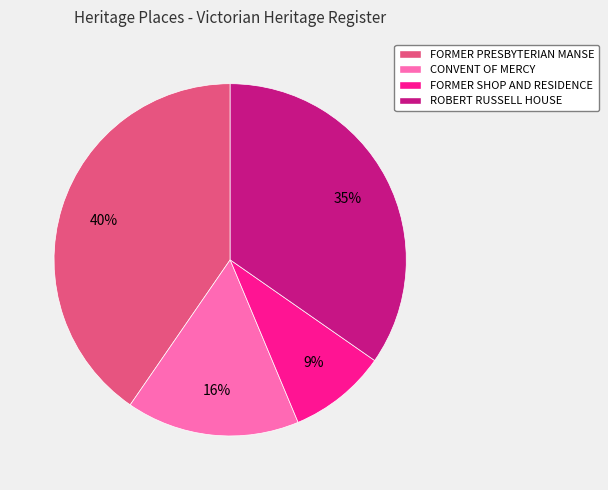

To the nearest percent, what is the difference between the largest and smallest slice percentages?

31%